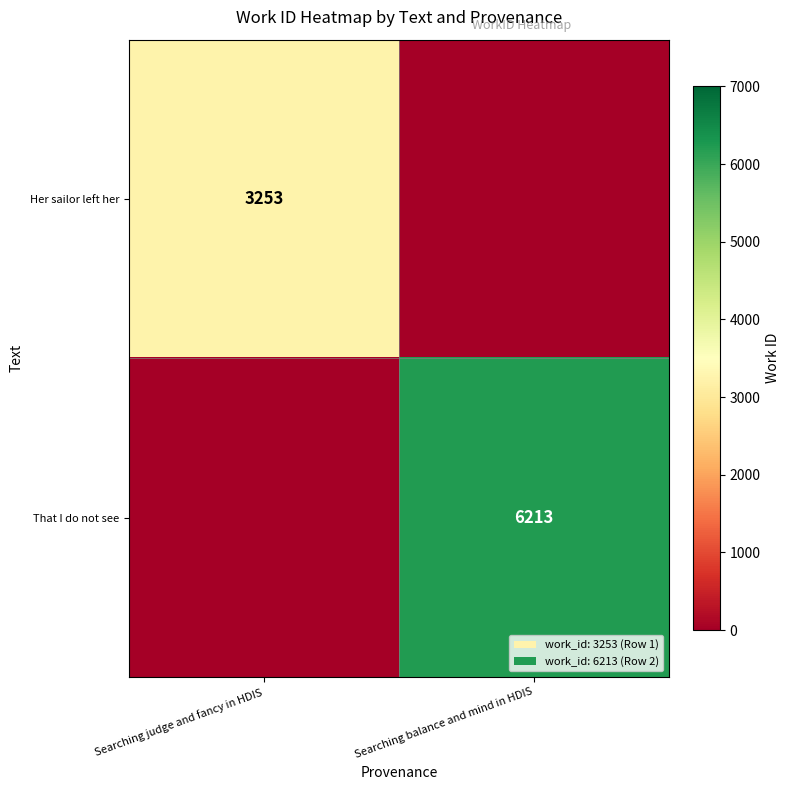

The value of Her sailor left her at Searching judge and fancy in HDIS is 4580. True or false?

False